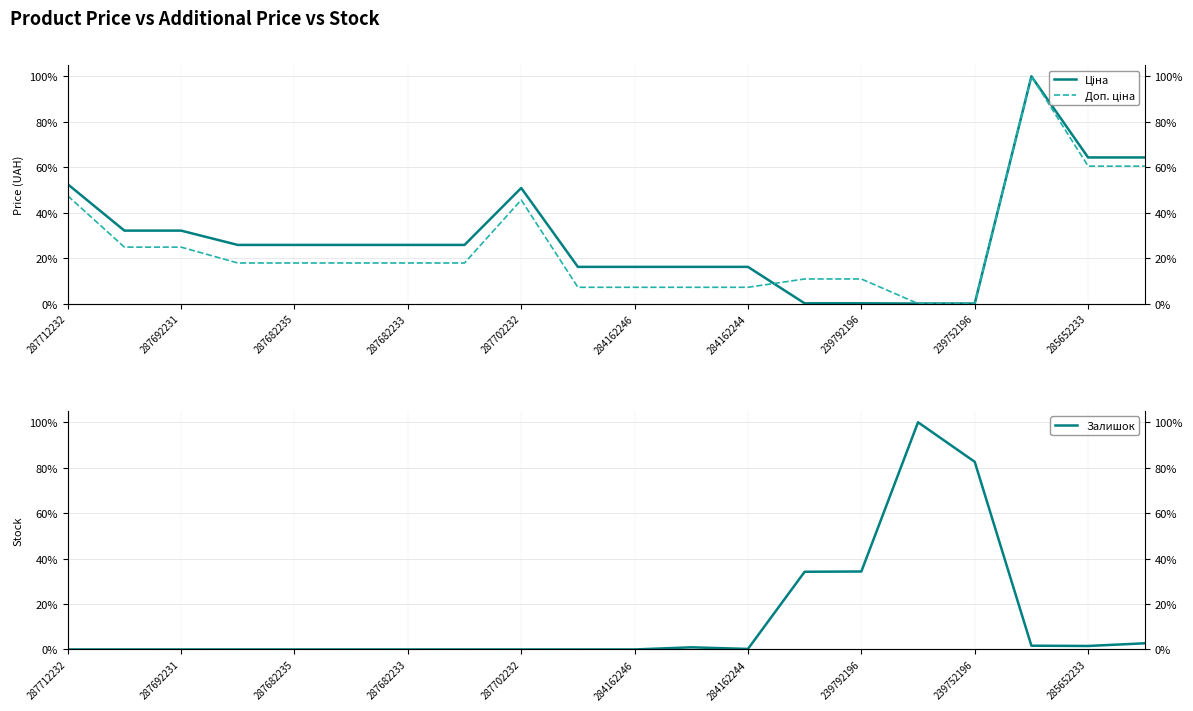

Count the number of categories in the chart.

20